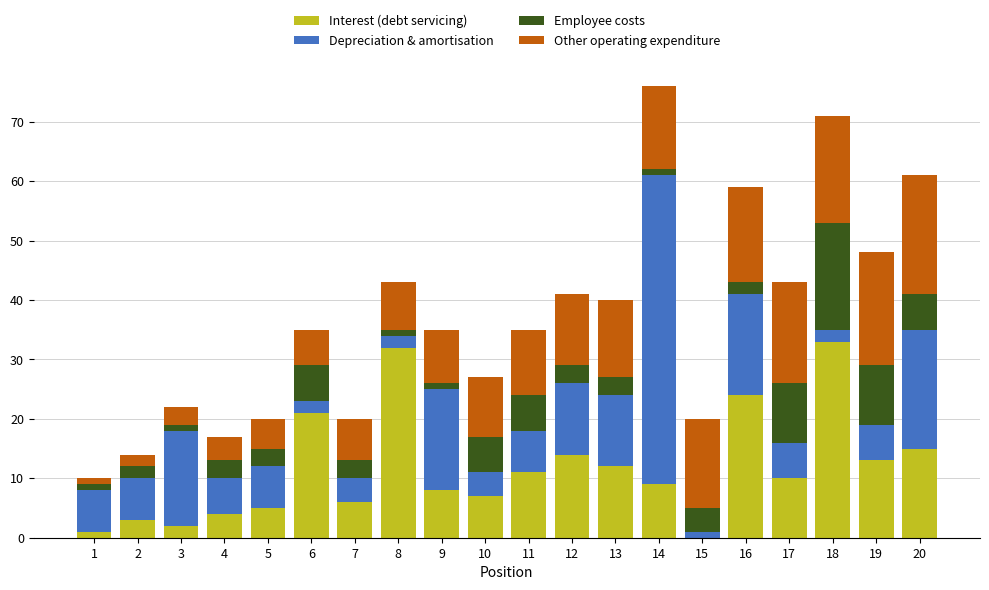

Is it true that Interest (debt servicing) equals 29 at 6?

False